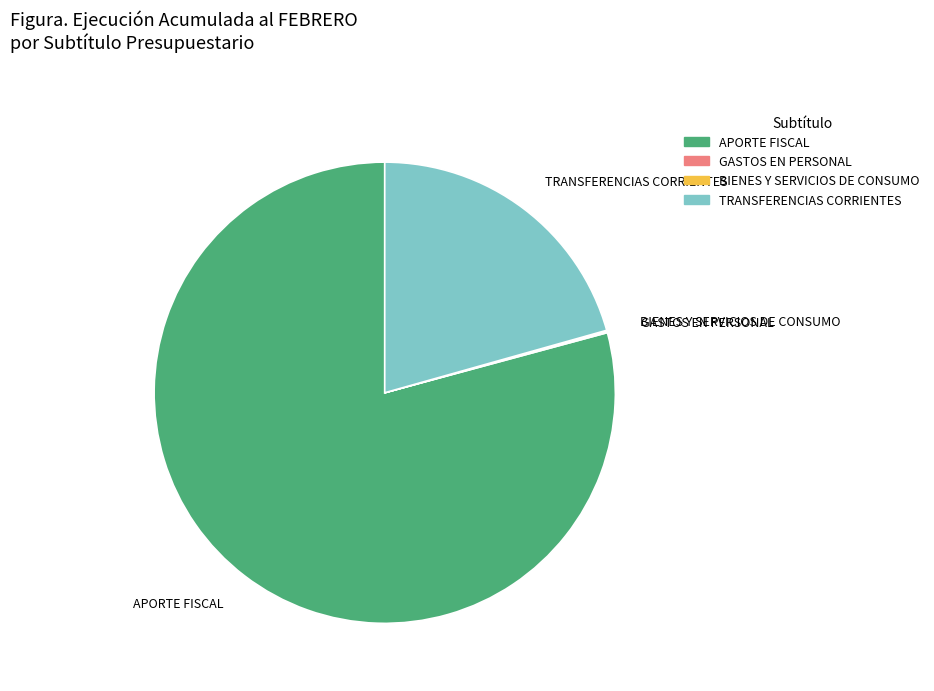

Which category accounts for the majority?

APORTE FISCAL